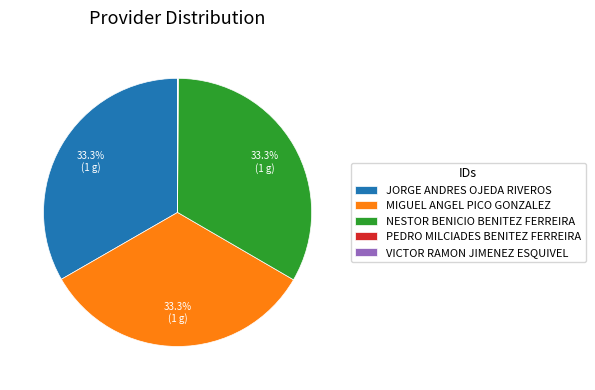

What is the ratio of the value at NESTOR BENICIO BENITEZ FERREIRA to the value at MIGUEL ANGEL PICO GONZALEZ?

1.0